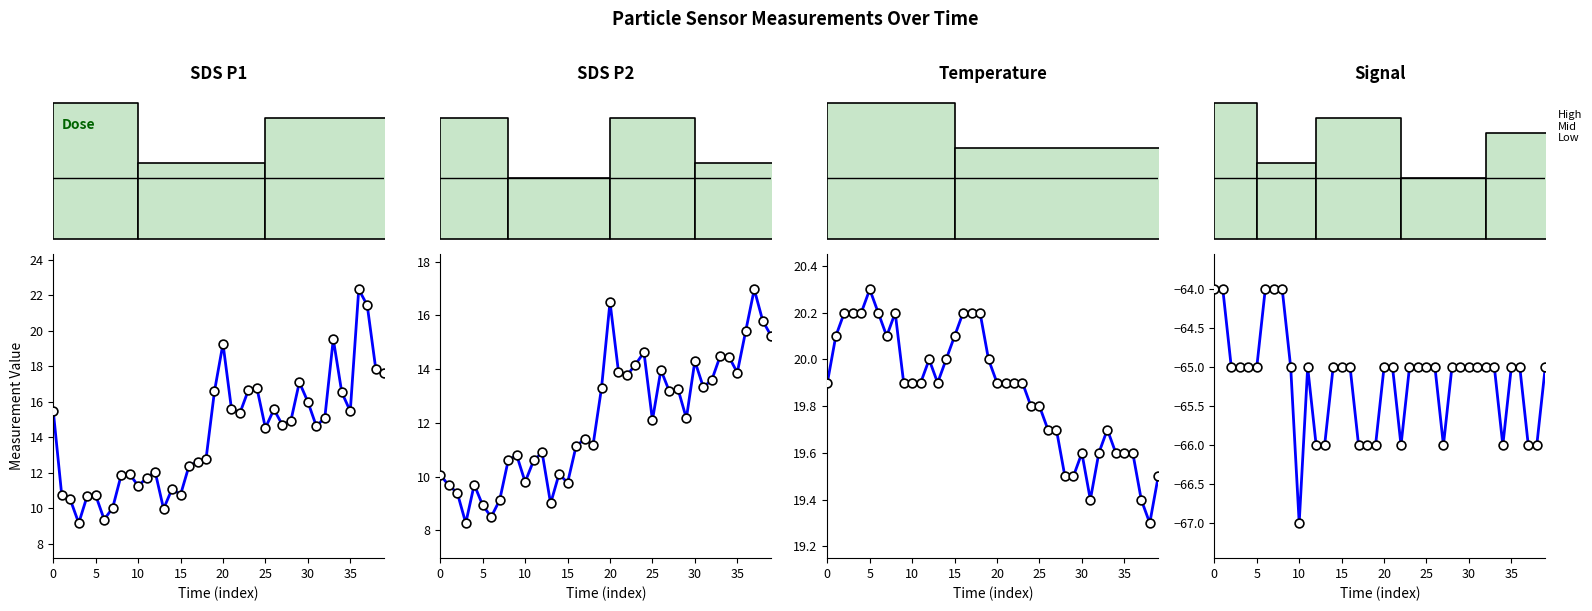

What are all the series names shown in the legend?

SDS_P1, SDS_P2, Temp, Signal